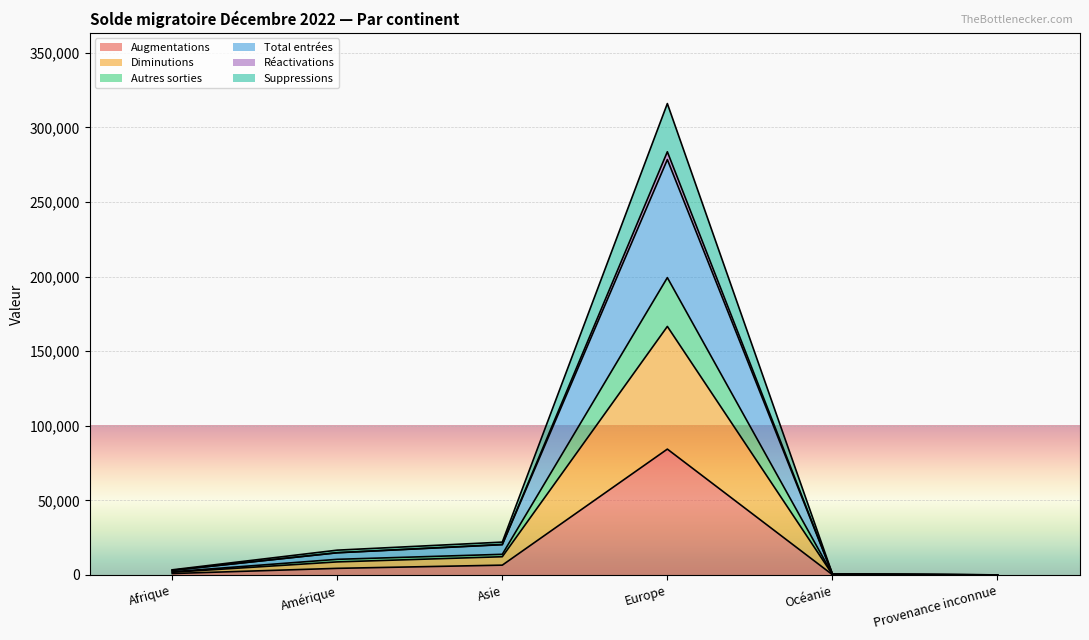

Which category has the highest value in the Augmentations series?

Europe